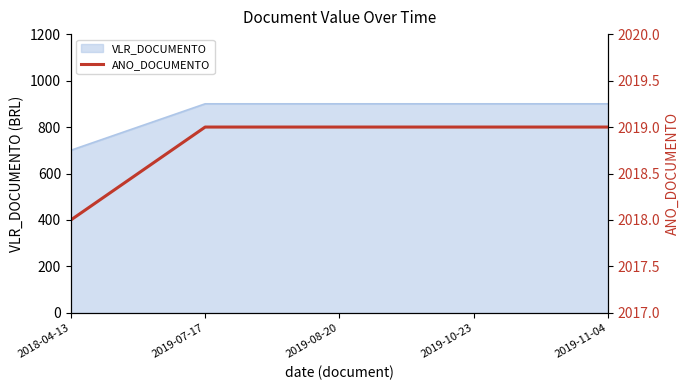

Reading left to right, list all the values displayed in this chart.

2018-04-13=2018	2019-07-17=2019	2019-08-20=2019	2019-10-23=2019	2019-11-04=2019